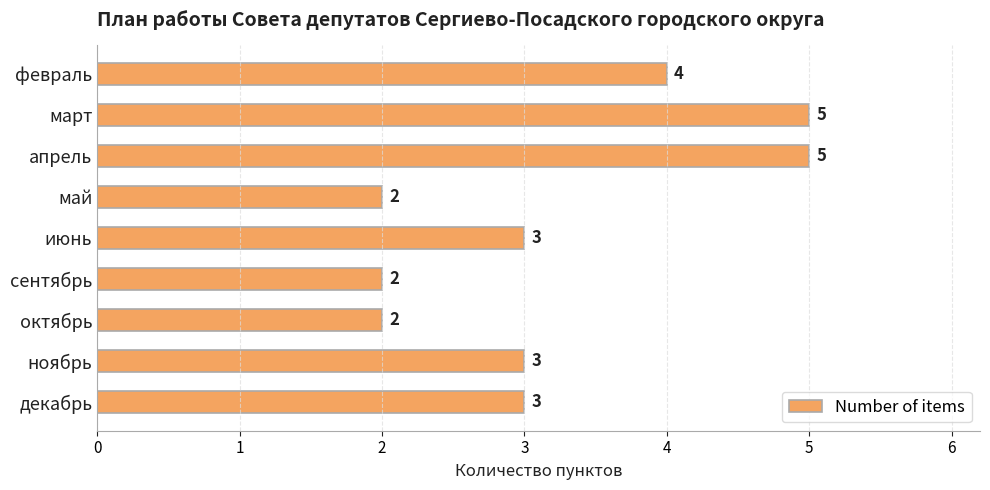

Count the number of data series in this chart.

1